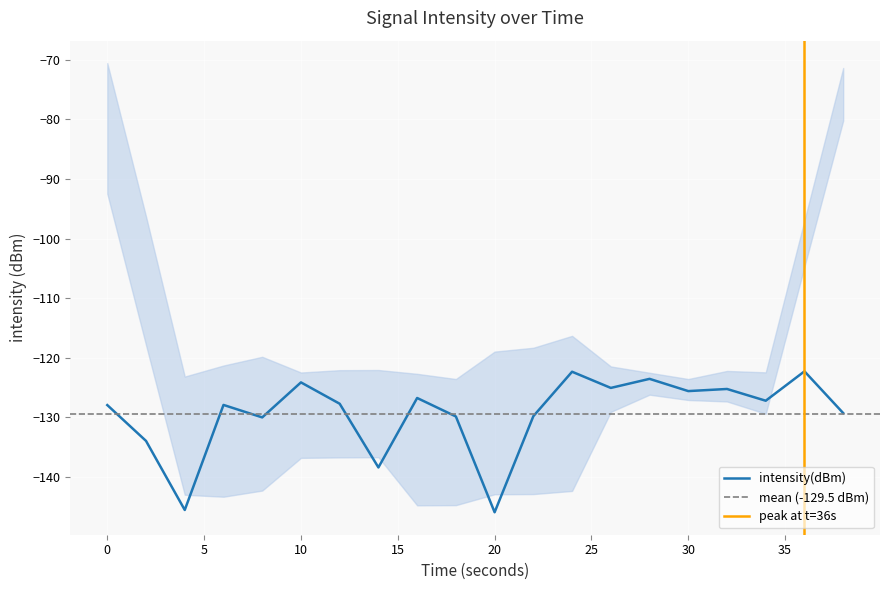

What is the sum of all values?

-2589.2